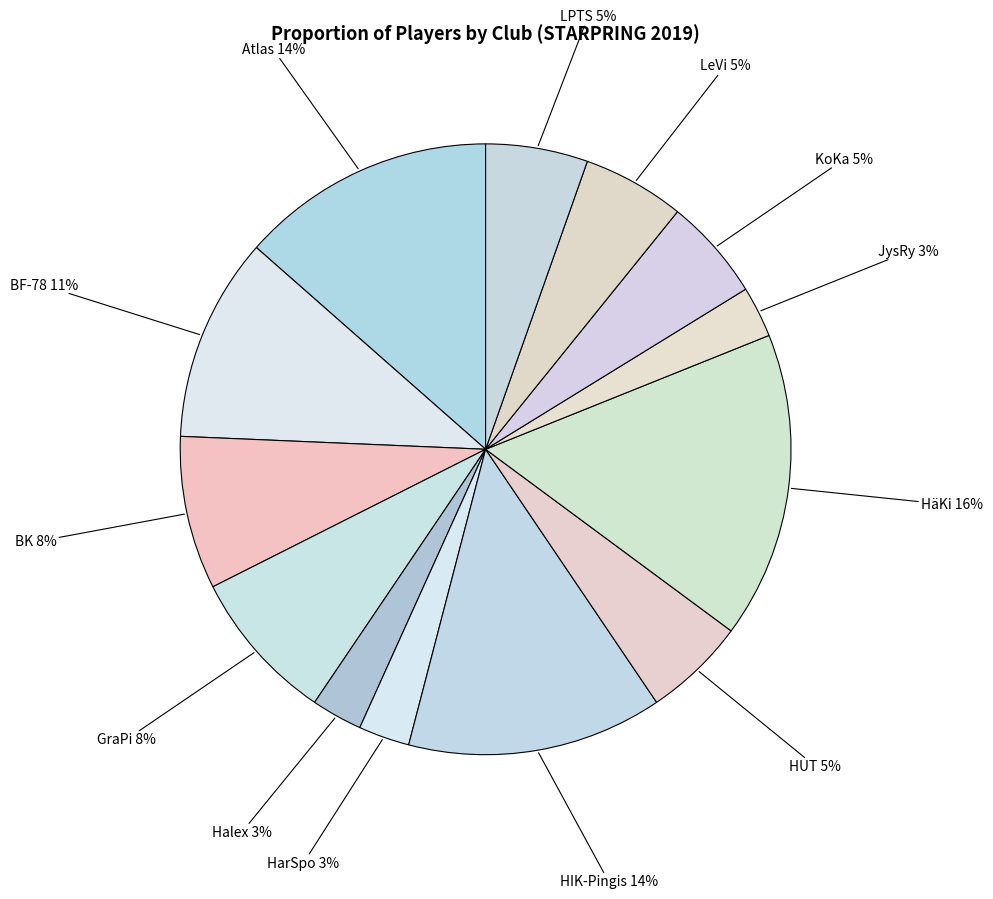

Which has a higher value, BK or BF-78?

BF-78